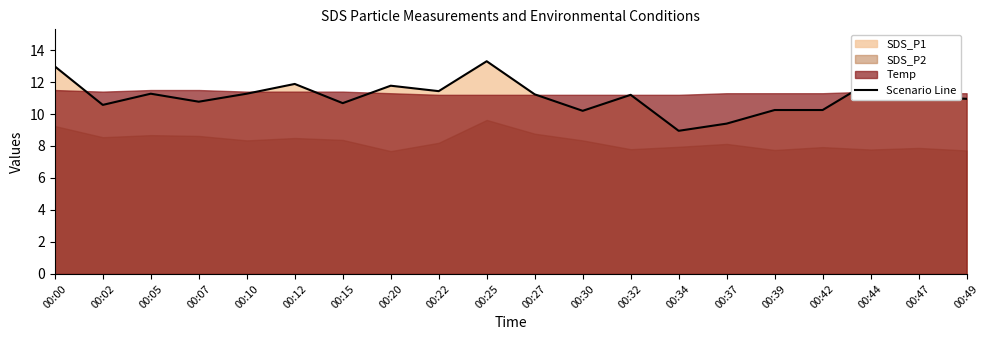

At which category does the data reach its first local peak?

00:05